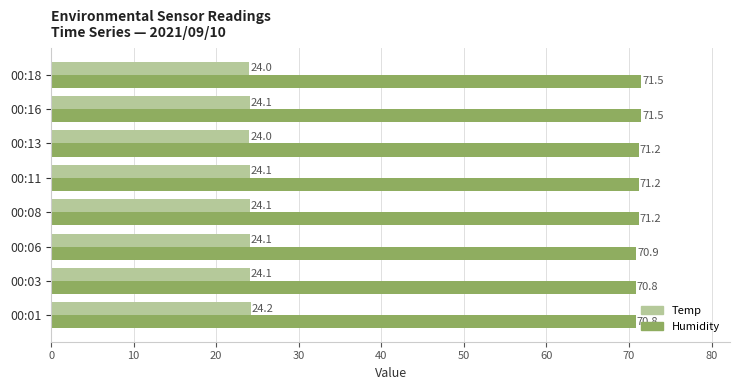

What is the highest value of the Humidity series?

71.5